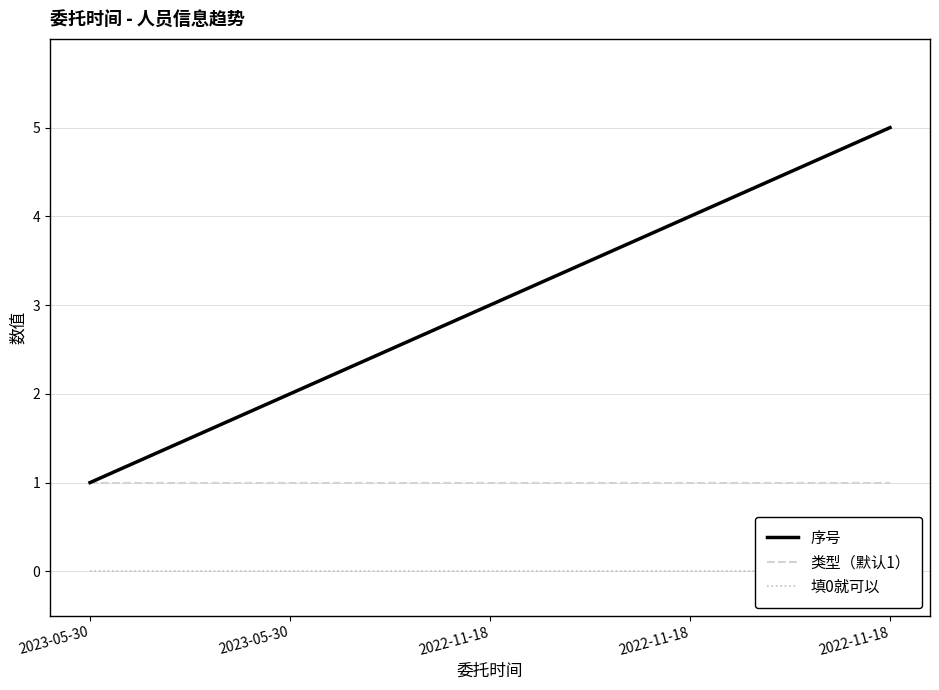

True or false: 类型（默认1） and 填0就可以 intersect in this chart.

False